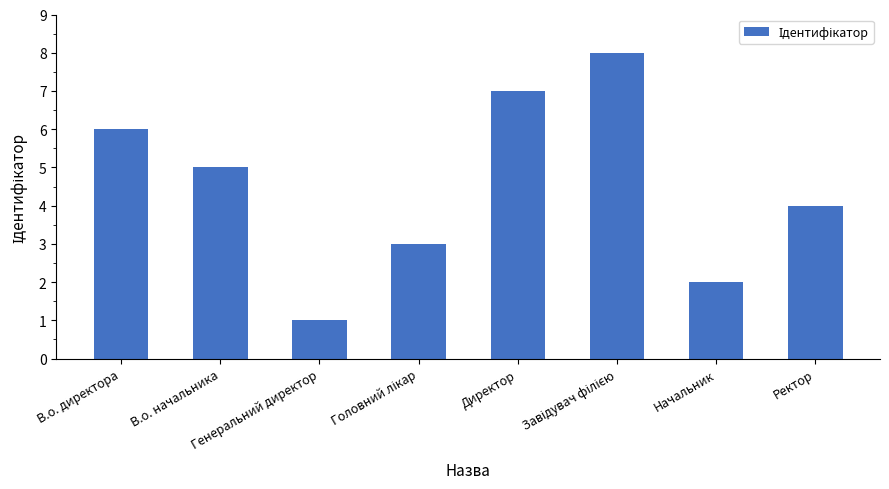

How many categories are shown in the chart?

8